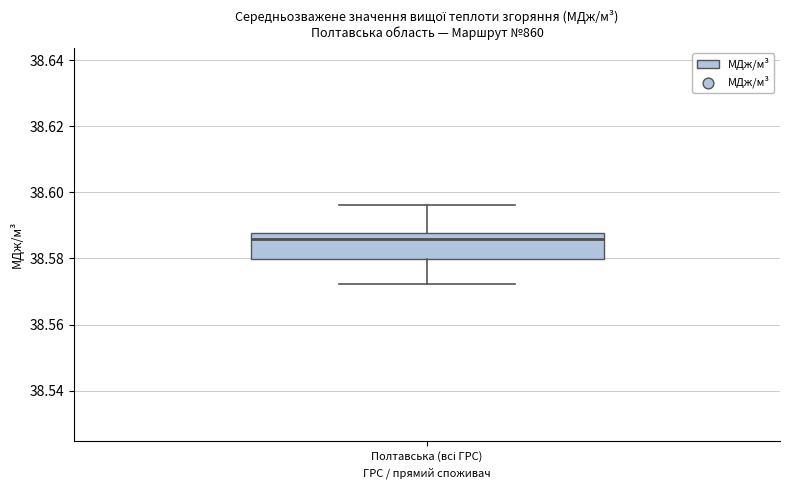

Where is the lower edge of the box for Полтавська (всі ГРС) on the y-axis? The values are not printed on the chart, so give them approximately, as read against the axis.

38.580